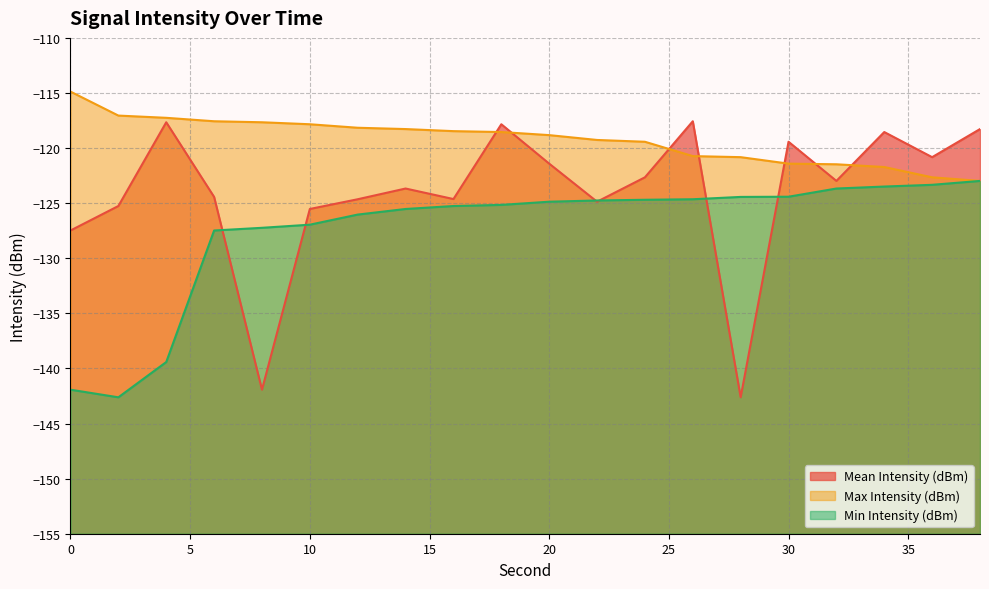

True or false: Min Intensity (dBm) and Max Intensity (dBm) cross at least once.

False